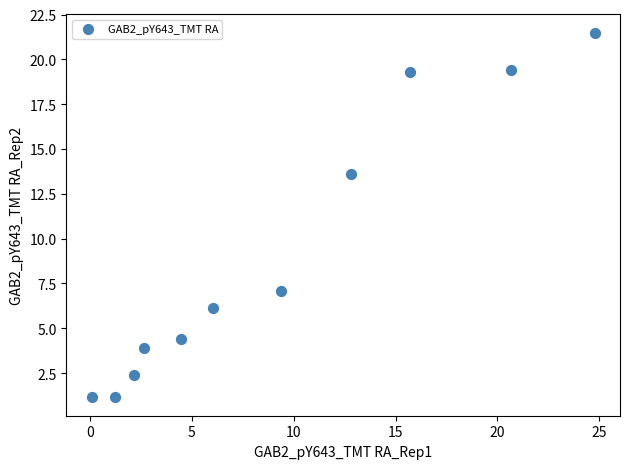

What is the average X value?

9.1